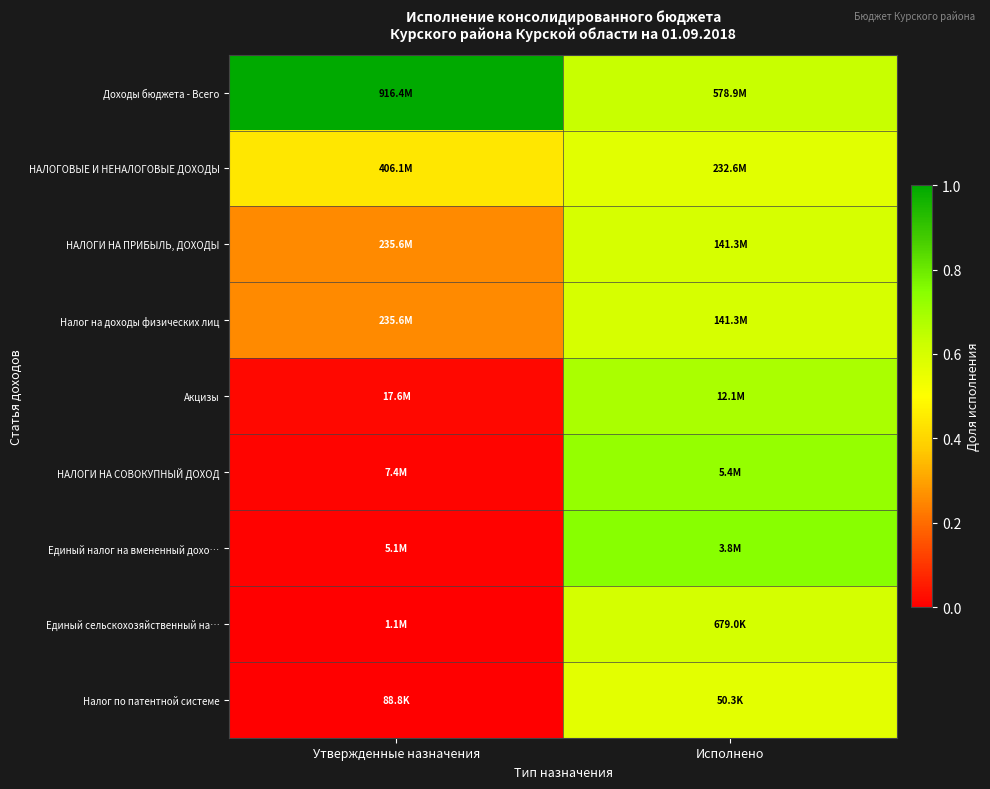

Reading left to right, what are all the values shown in this chart?

Доходы бюджета - Всего: Утвержденные назначения=1.0	Исполнено=0.6
НАЛОГОВЫЕ И НЕНАЛОГОВЫЕ ДОХОДЫ: Утвержденные назначения=0.4	Исполнено=0.6
НАЛОГИ НА ПРИБЫЛЬ, ДОХОДЫ: Утвержденные назначения=0.3	Исполнено=0.6
Налог на доходы физических лиц: Утвержденные назначения=0.3	Исполнено=0.6
Акцизы: Утвержденные назначения=0.0	Исполнено=0.7
НАЛОГИ НА СОВОКУПНЫЙ ДОХОД: Утвержденные назначения=0.0	Исполнено=0.7
Единый налог на вмененный дохо…: Утвержденные назначения=0.0	Исполнено=0.7
Единый сельскохозяйственный на…: Утвержденные назначения=0.0	Исполнено=0.6
Налог по патентной системе: Утвержденные назначения=0.0	Исполнено=0.6